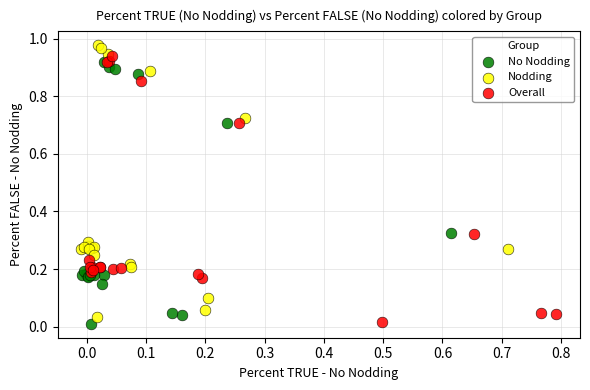

What are all the series names shown in the legend?

No Nodding, Nodding, Overall